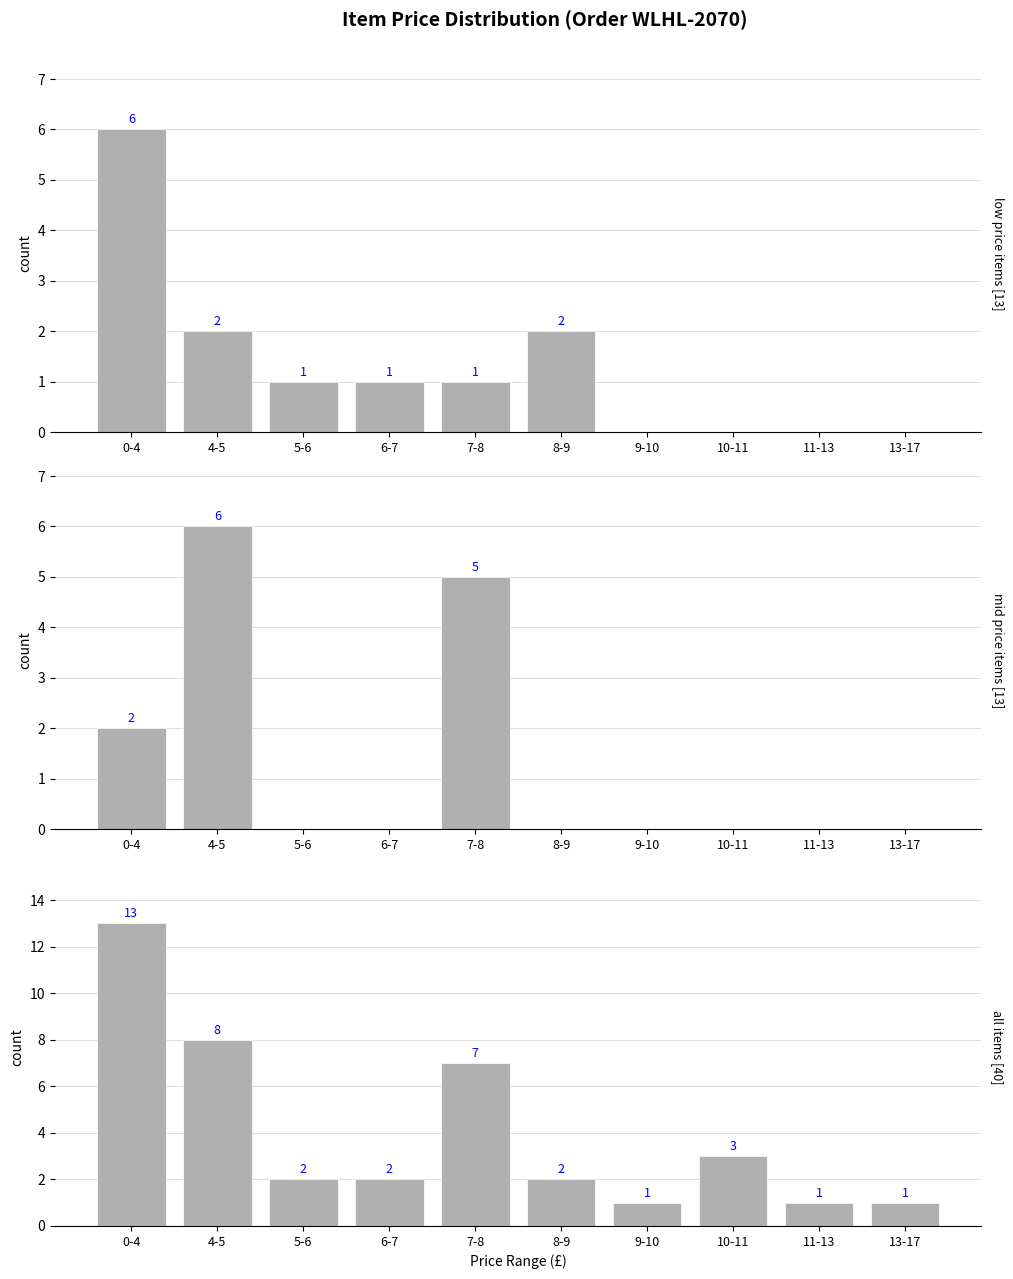

Count the mid values in the range 0 to 2.

8